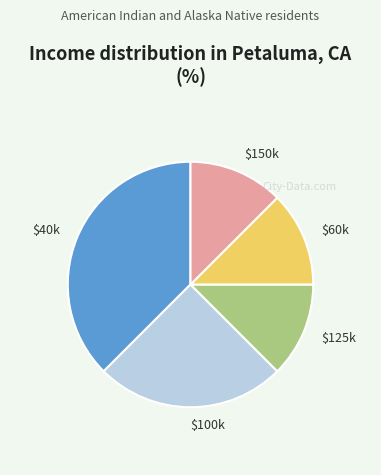

Is it true that $100k is 25% of the pie?

True